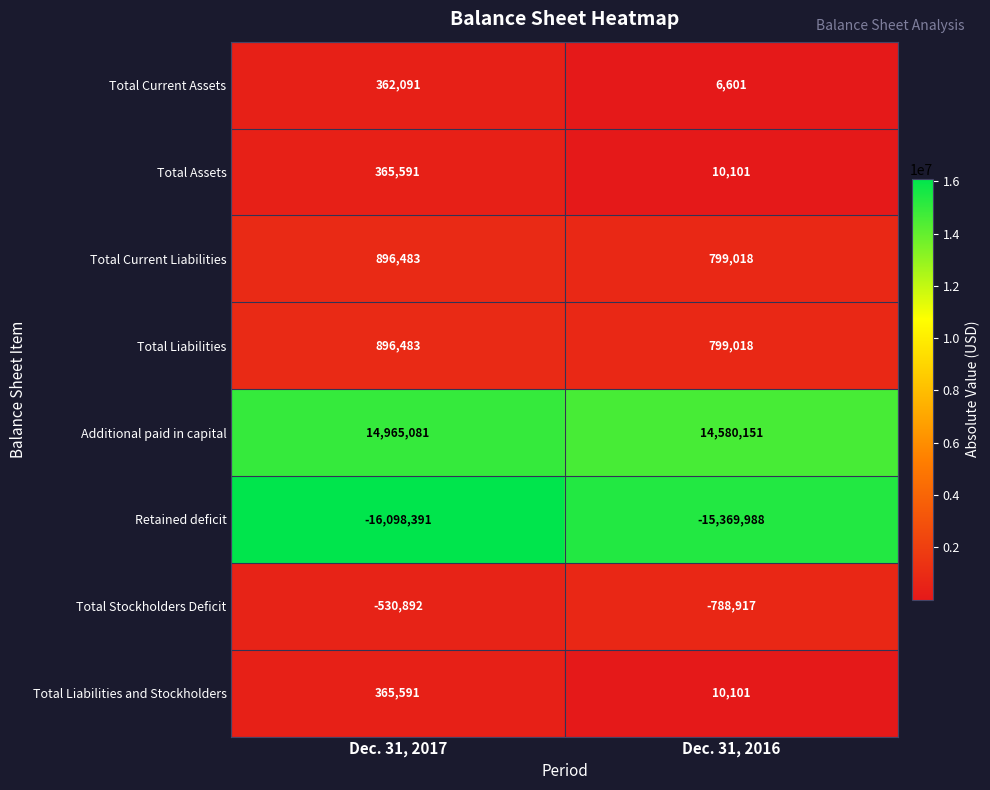

At which category is the sum across all series the highest?

Dec. 31, 2017